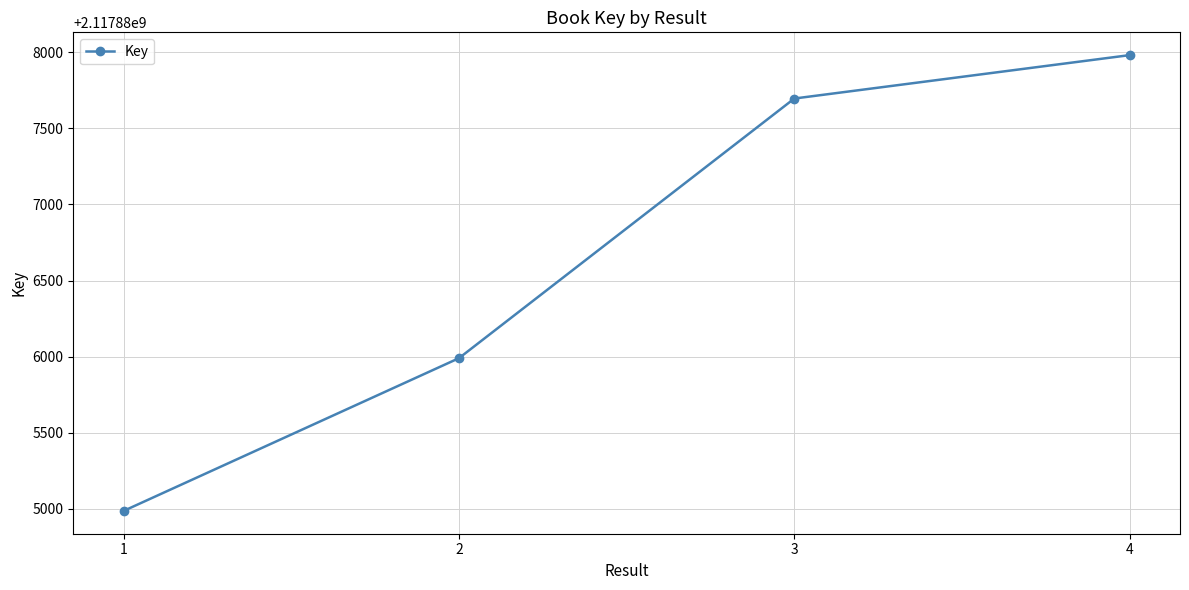

List the labels in order of value, smallest first.

1, 2, 3, 4